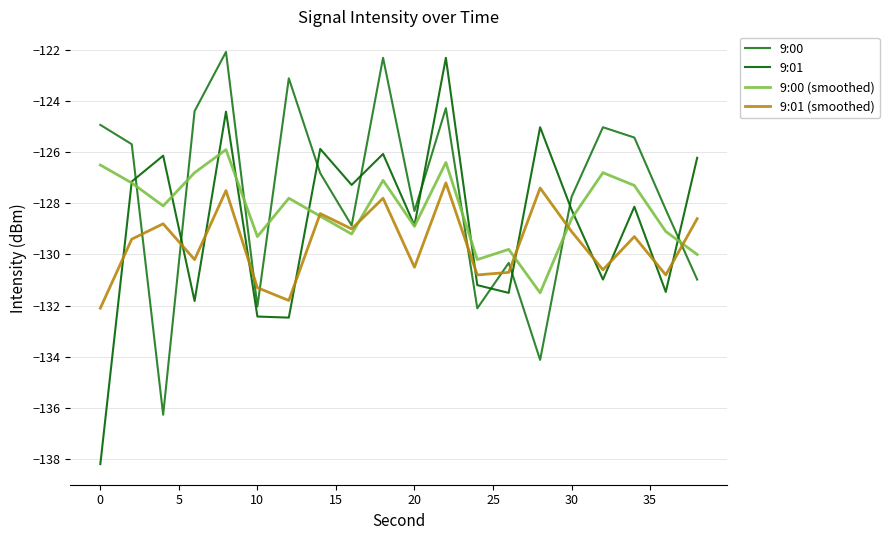

Is this an area chart (filled region under the line)?

No